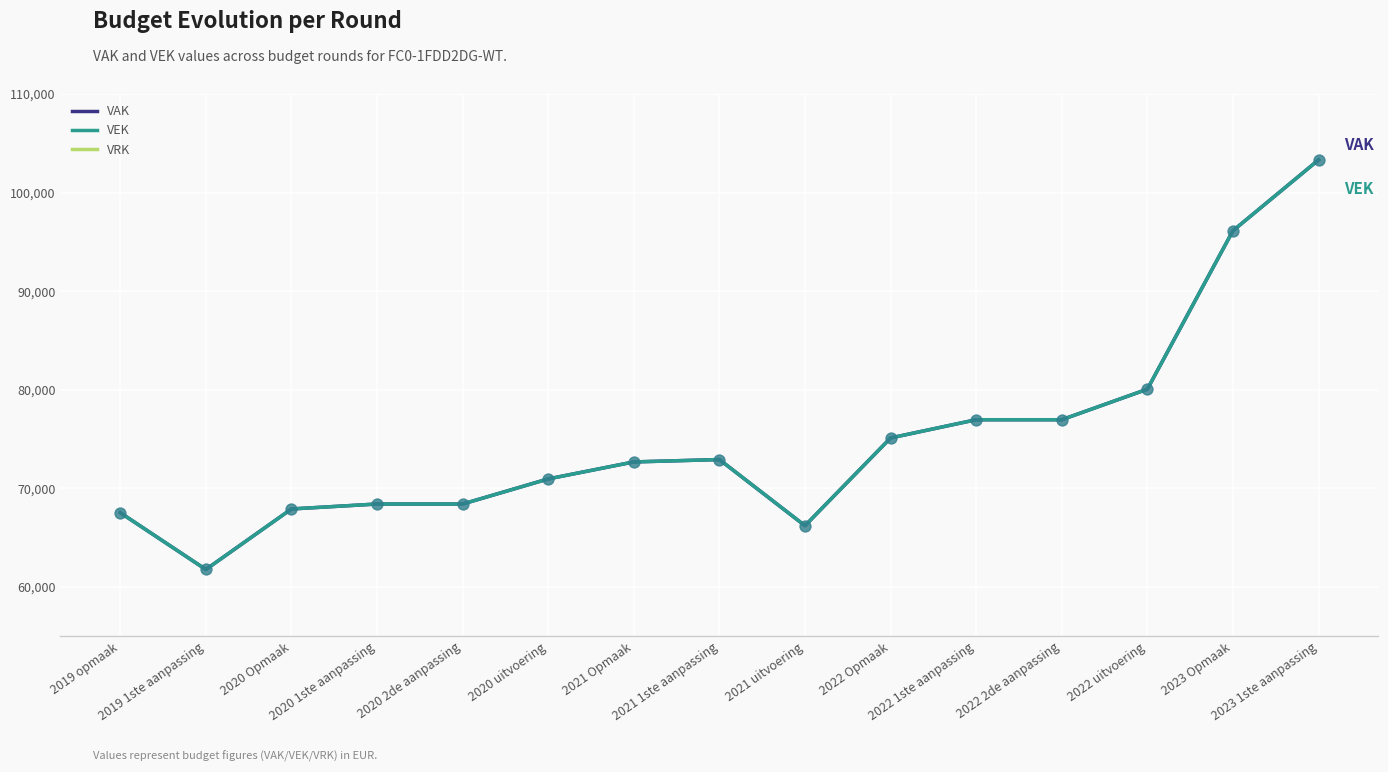

Is the value of VAK at 2023 1ste aanpassing greater than the value of VEK at 2021 uitvoering?

Yes